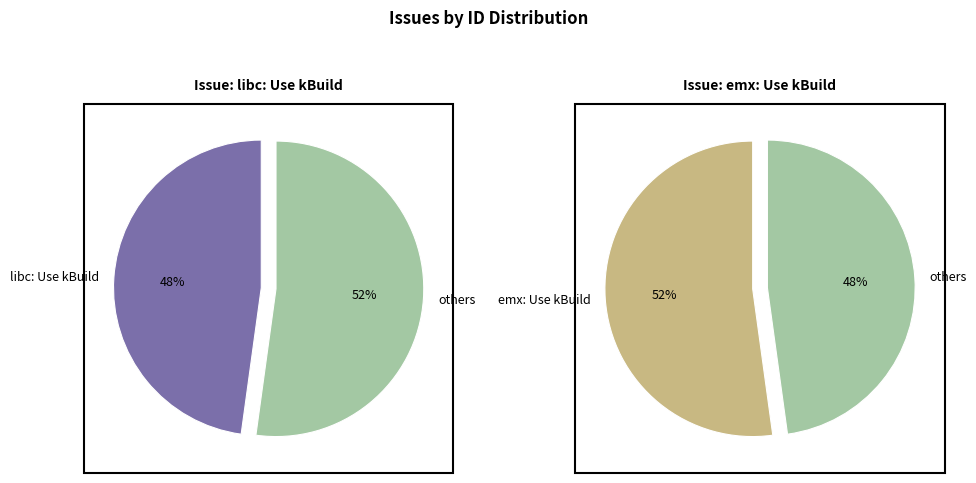

Is emx: Use kBuild the majority of the pie?

Yes